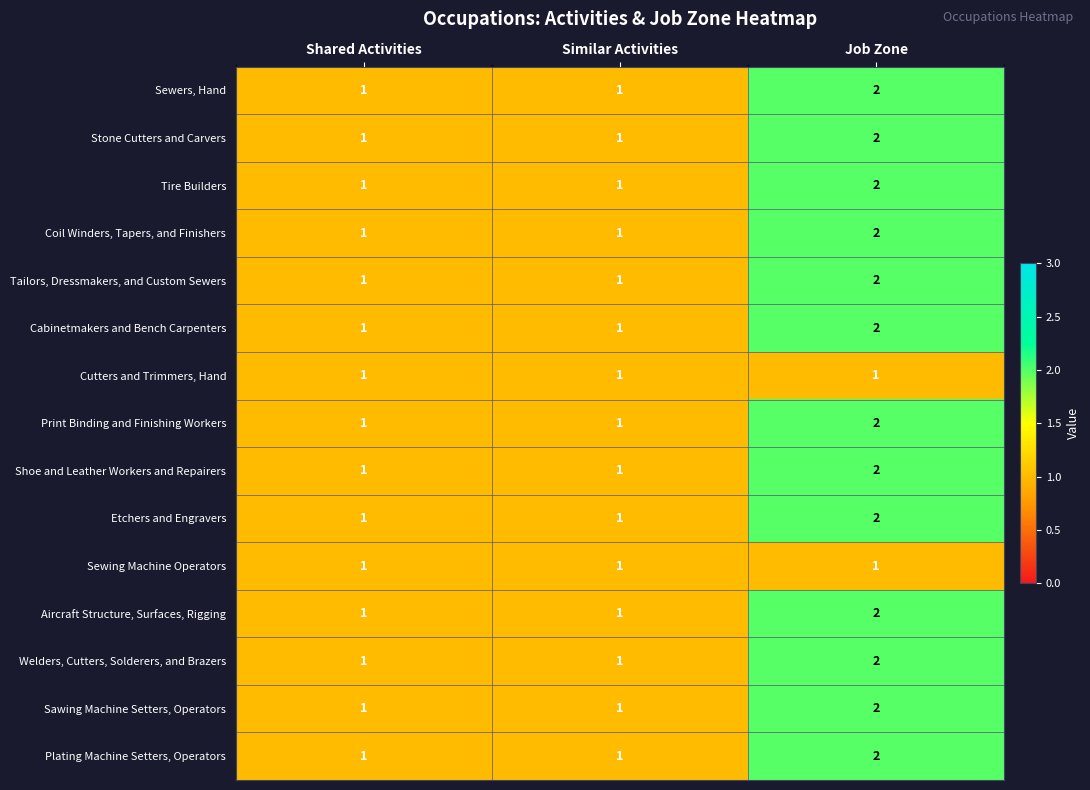

The value of Etchers and Engravers at Shared Activities is 2. True or false?

False